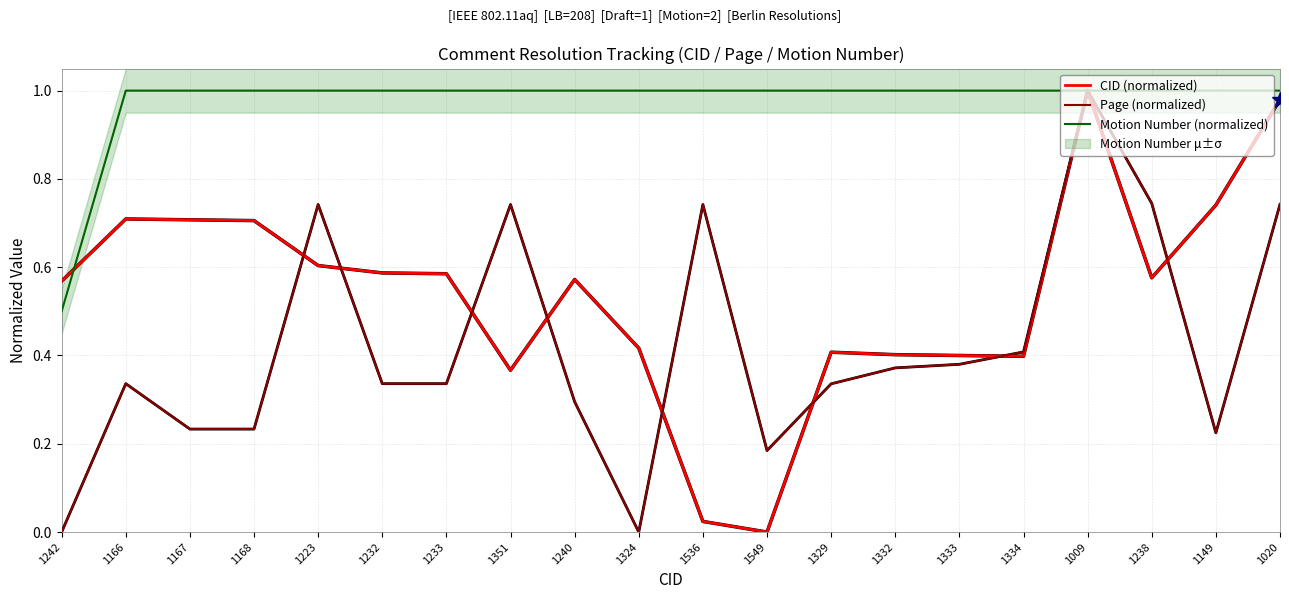

In Page (normalized), how many points are higher than both neighbors (excluding endpoints)?

5